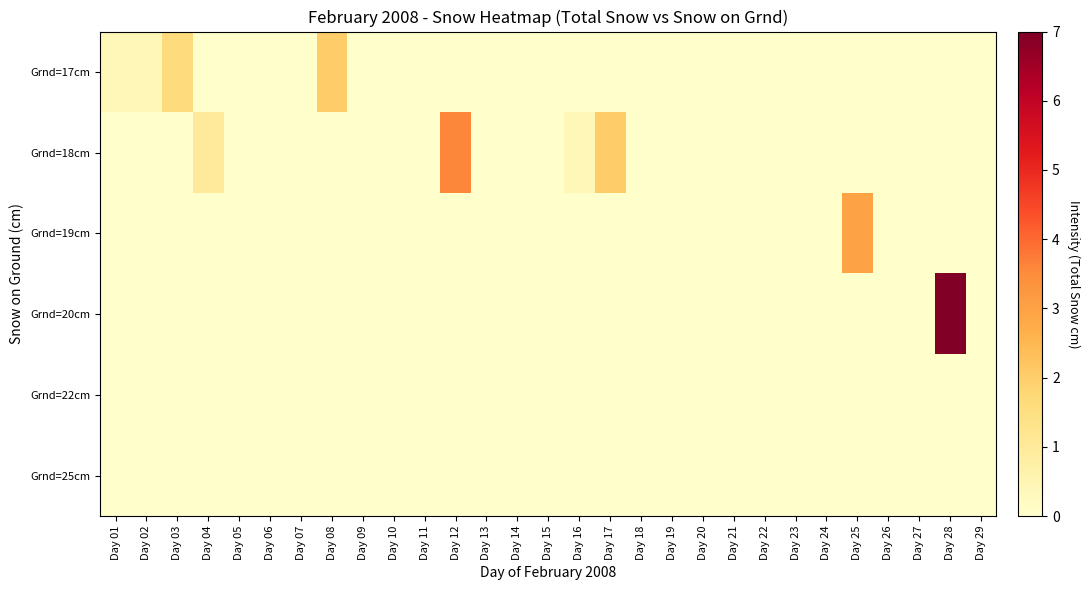

Which has a higher value, Day 03 or Day 05?

Day 03